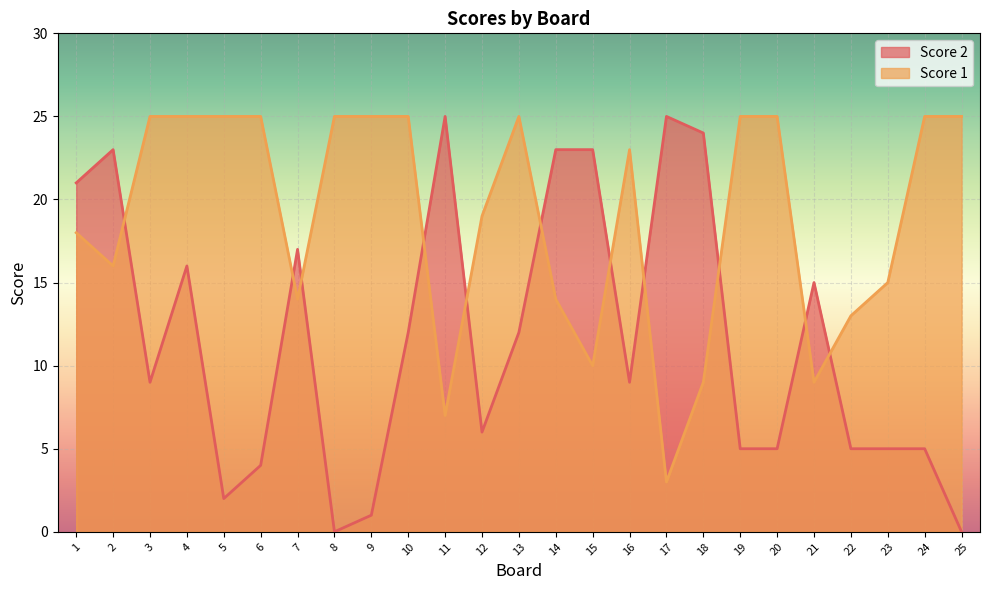

Count the number of data series in this chart.

2